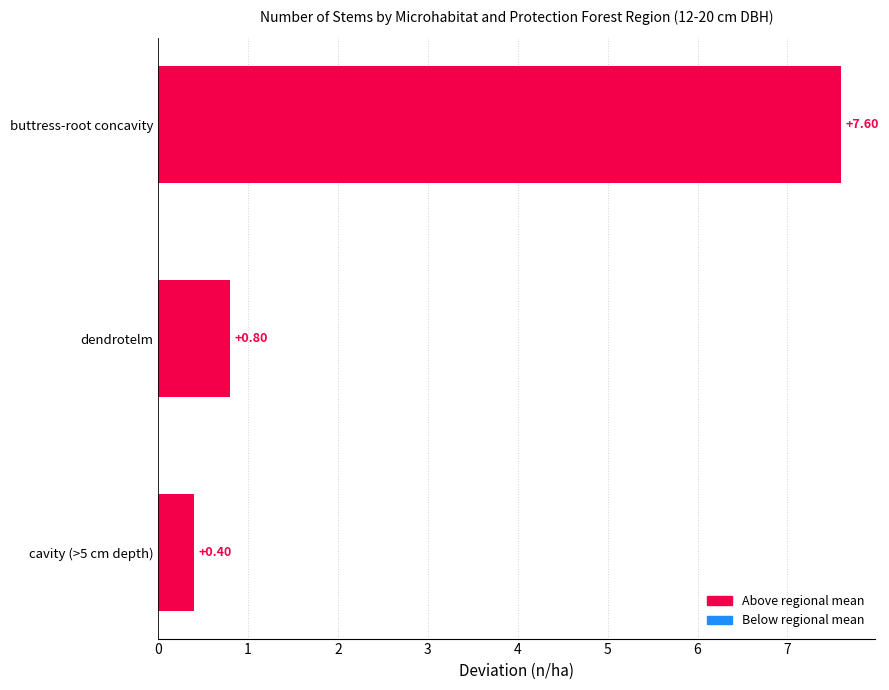

Rank the categories by value from lowest to highest.

cavity (>5 cm depth), dendrotelm, buttress-root concavity